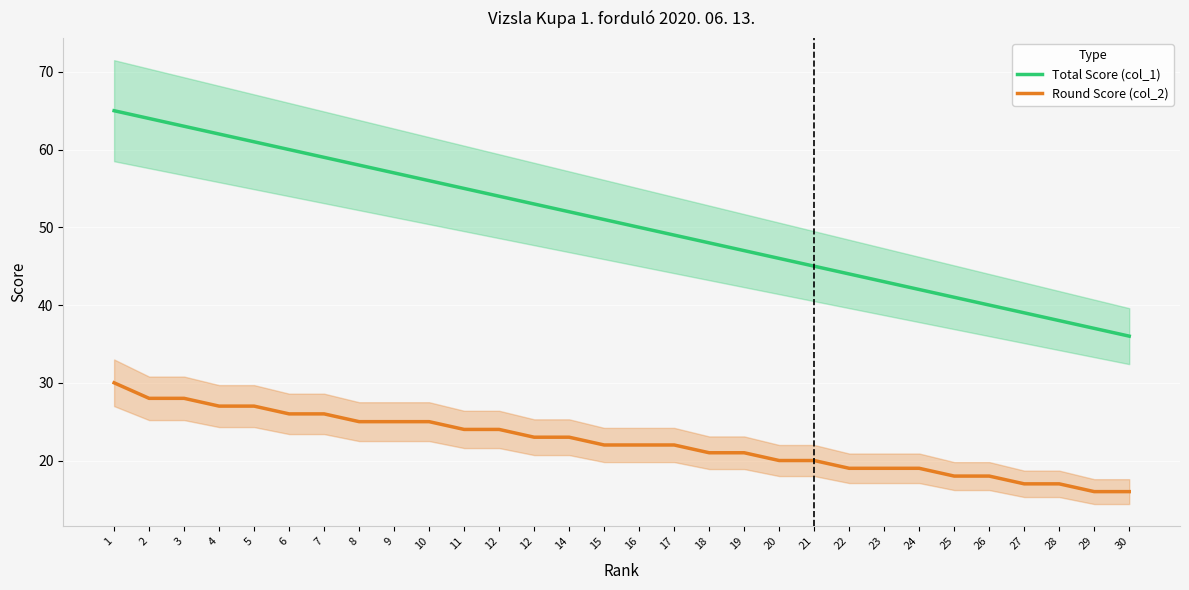

True or false: Round Score (col_2) and Total Score (col_1) cross at least once.

False